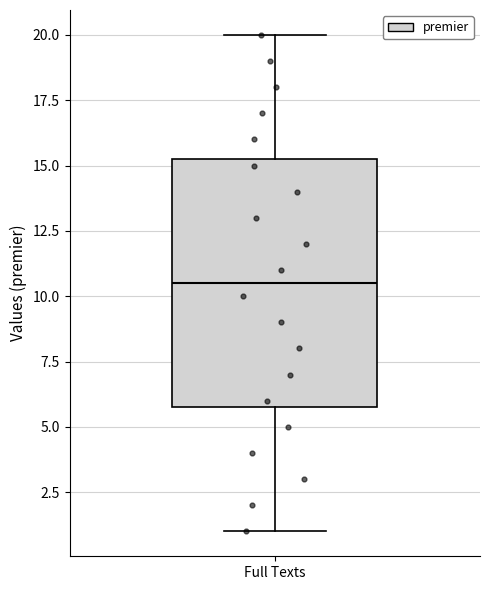

Where is the upper edge of the box for Full Texts on the y-axis? The values are not printed on the chart, so give them approximately, as read against the axis.

15.5